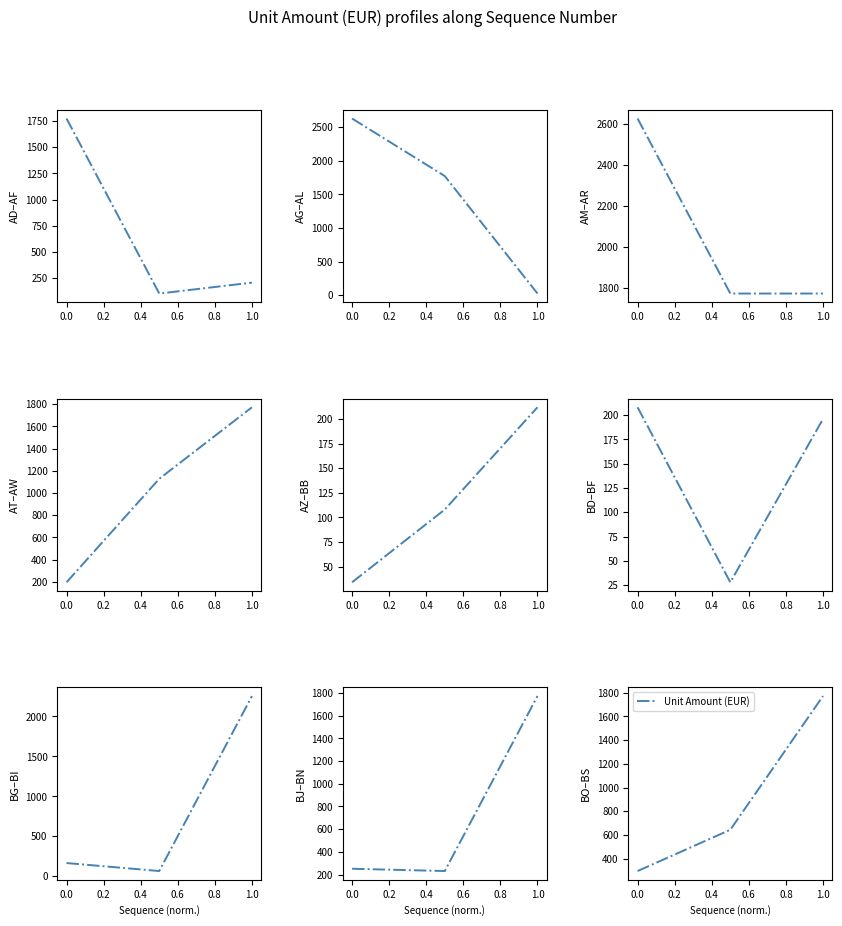

How many values are between 296 and 1772?

3